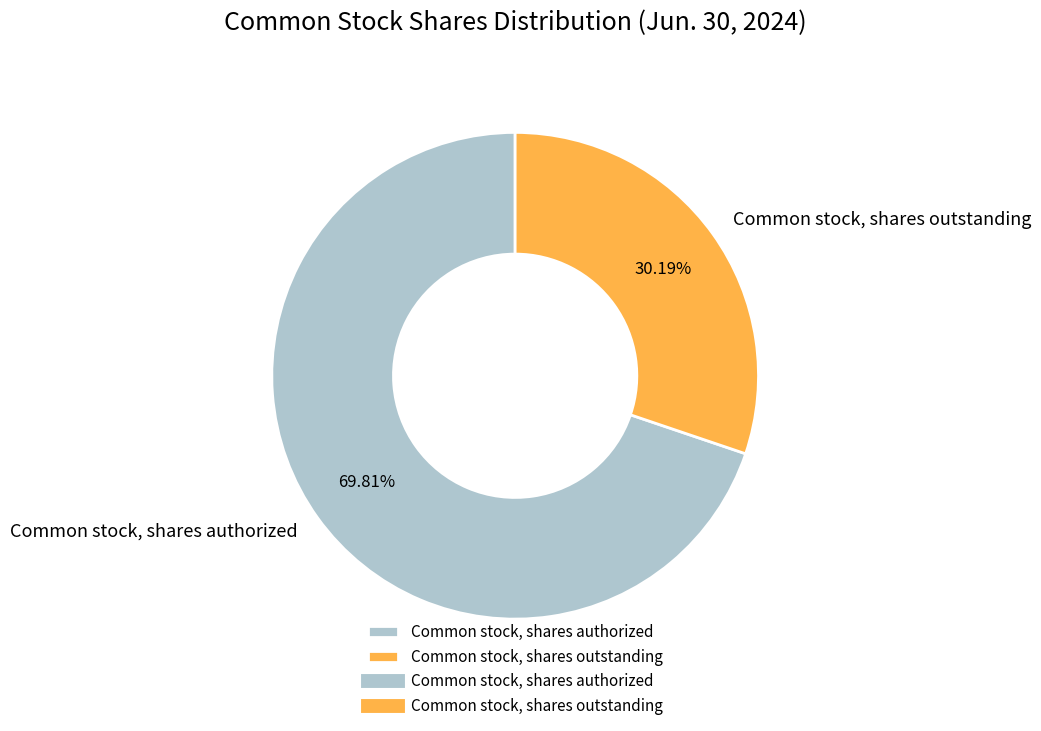

What is the largest slice in the pie chart?

Common stock, shares authorized